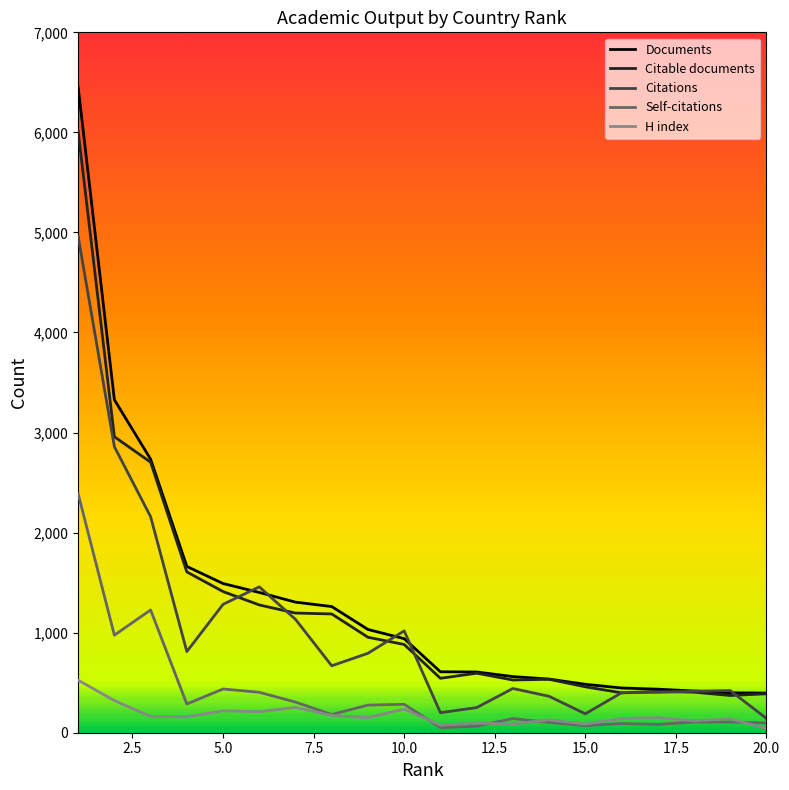

True or false: Citable documents and Self-citations intersect in this chart.

False